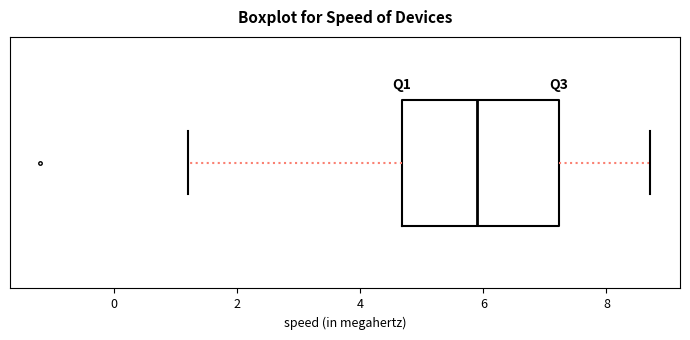

Read this box plot against the x-axis: the position of the median line, the range covered by the box, and the ends of both whiskers. The values are not printed on the chart, so give them approximately, as read against the axis.

median 6.0, box 4.6 to 7.2, whiskers 1.2 to 8.8